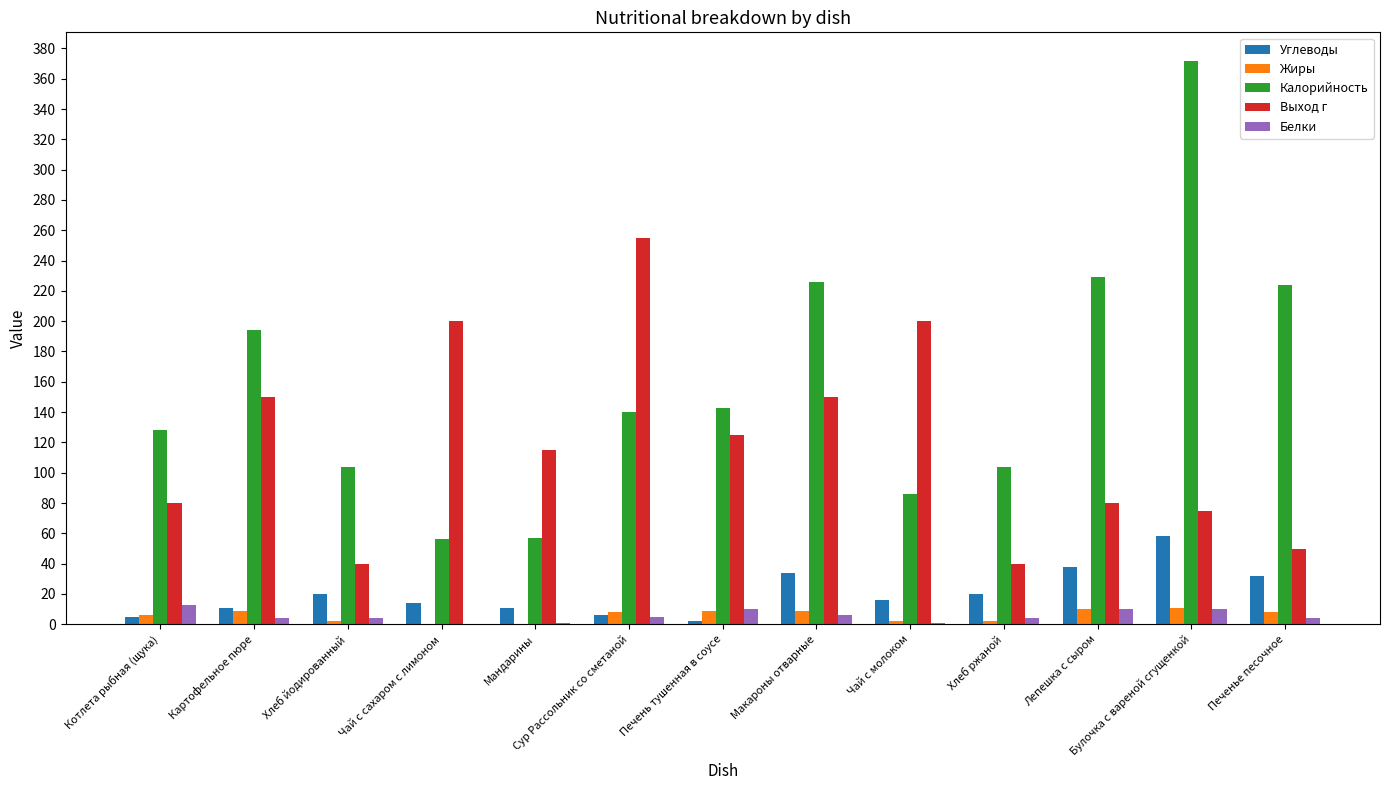

What is the sum of all Жиры values?

76